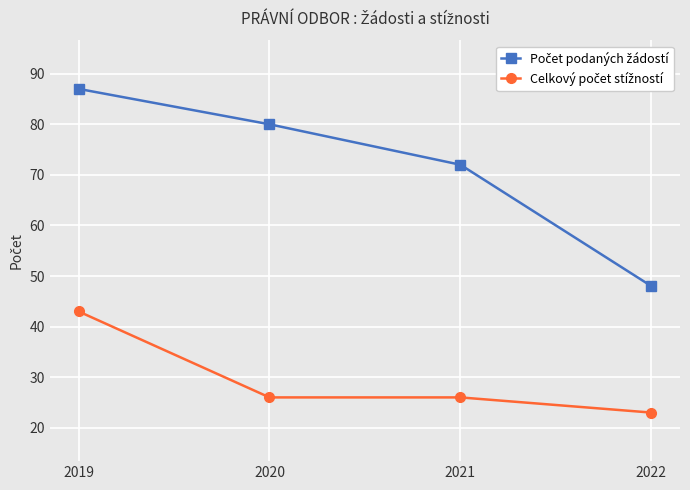

At which category does the chart reach its minimum across all series?

2022